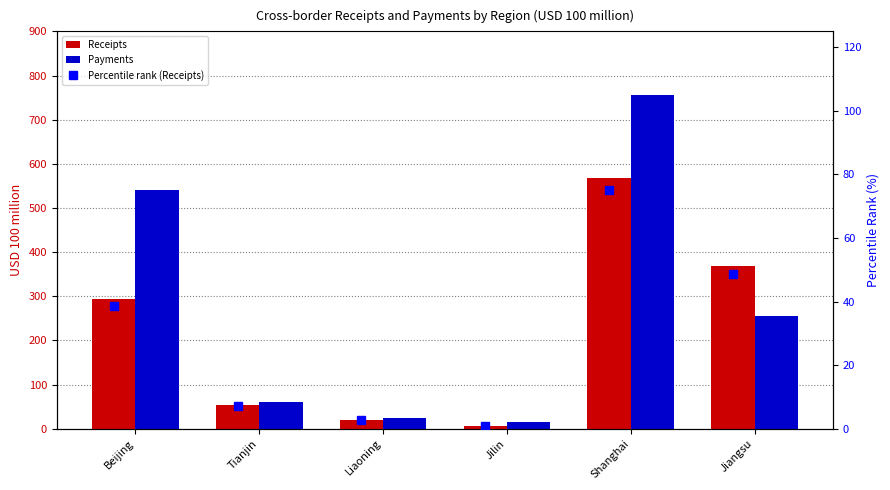

The value of Payments at Beijing is 333.3. True or false?

False